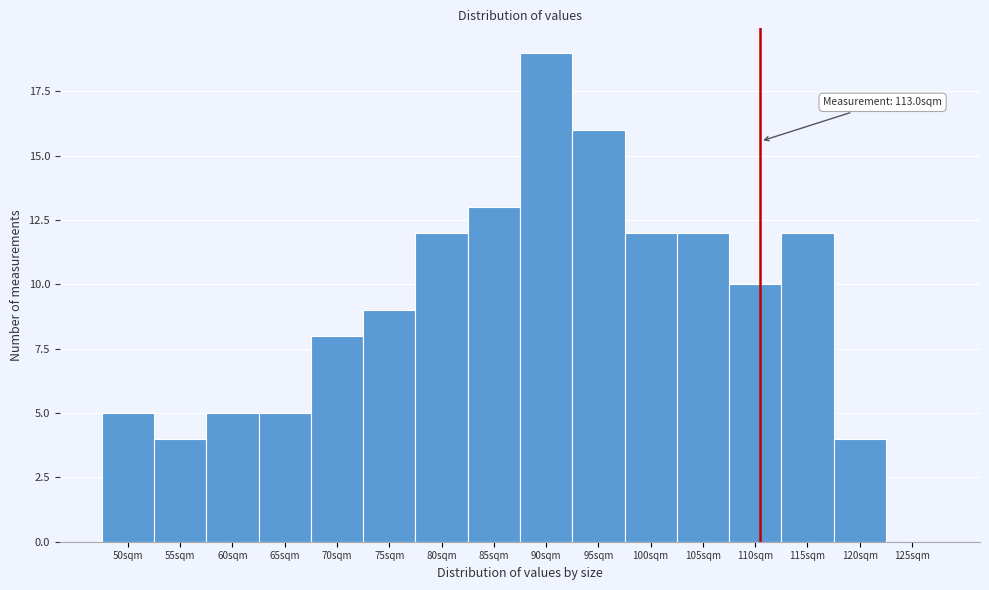

Reading left to right, transcribe all the data shown in this chart.

50sqm=5	55sqm=4	60sqm=5	65sqm=5	70sqm=8	75sqm=9	80sqm=12	85sqm=13	90sqm=19	95sqm=16	100sqm=12	105sqm=12	110sqm=10	115sqm=12	120sqm=4	125sqm=0